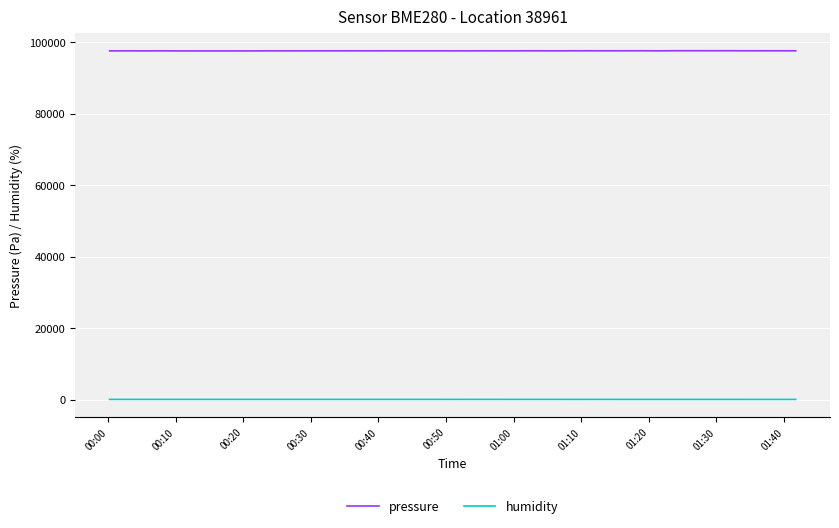

What is the sum of all pressure values?

3903187.9